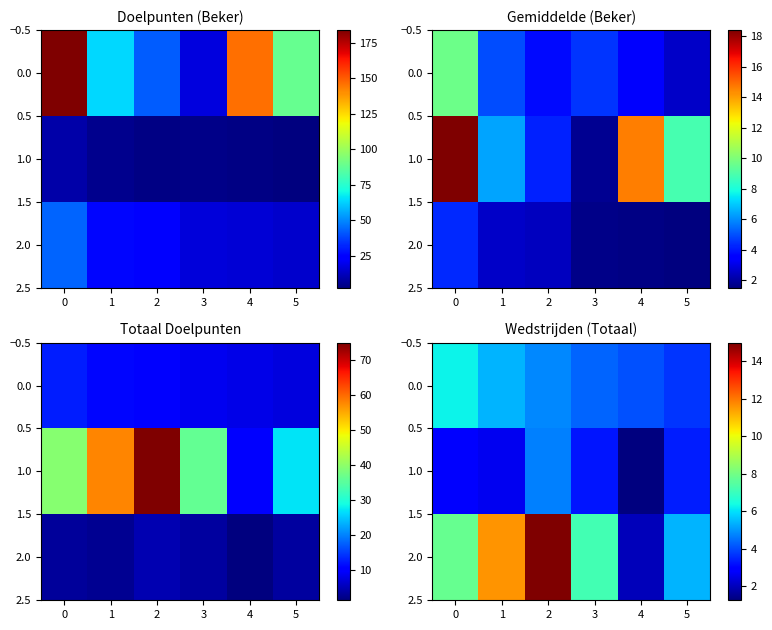

Rank the series at 2 from highest to lowest value.

2.0, 0.0, 1.0